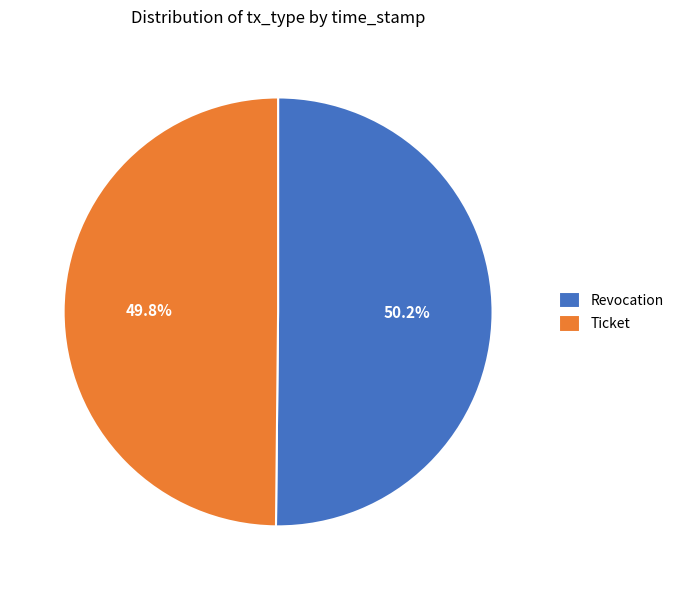

Count the number of slices in the pie.

2